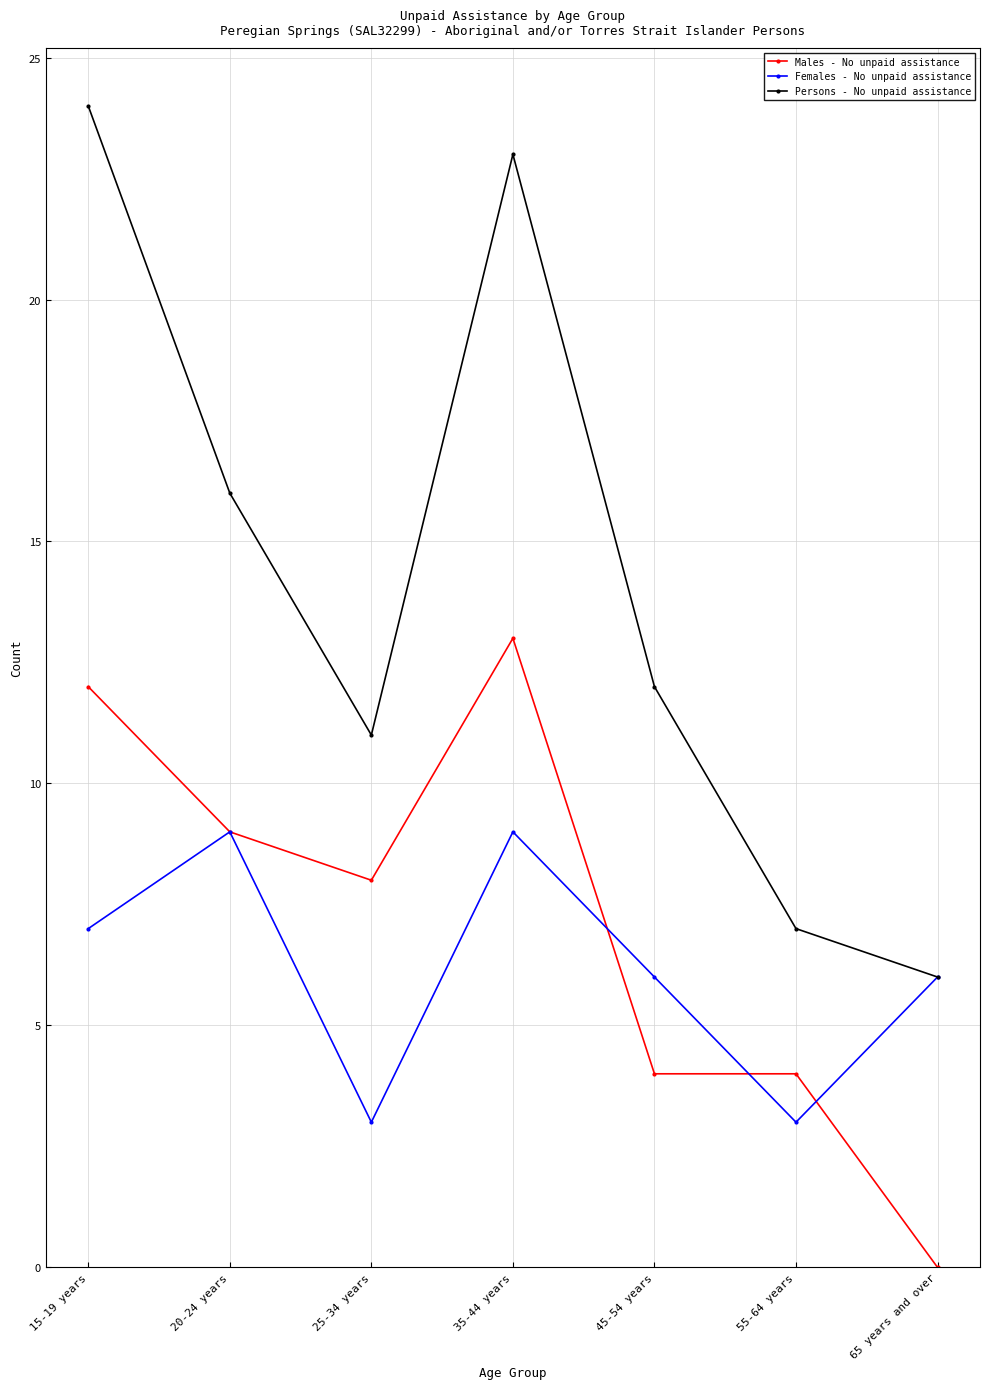

What is the difference between the maximum and minimum values in the Females - No unpaid assistance series?

6